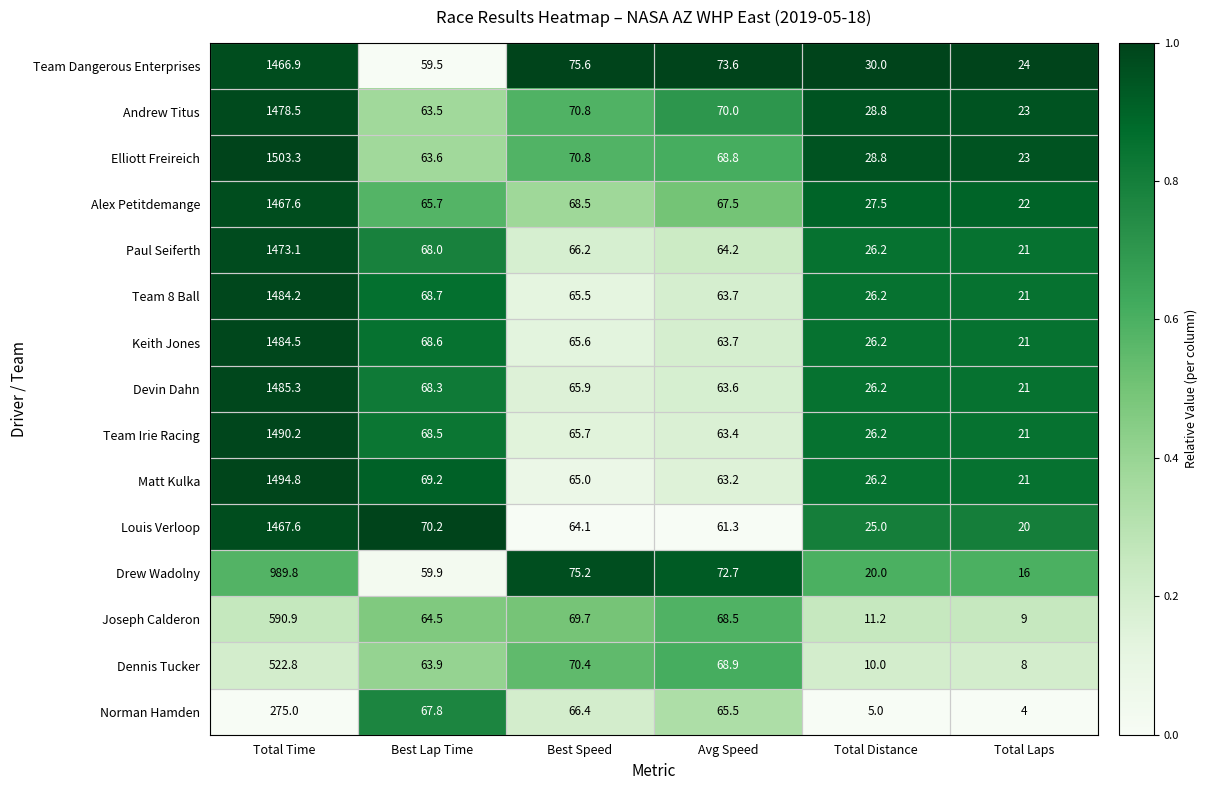

The value of Matt Kulka at Total Time is 2150.9. True or false?

False